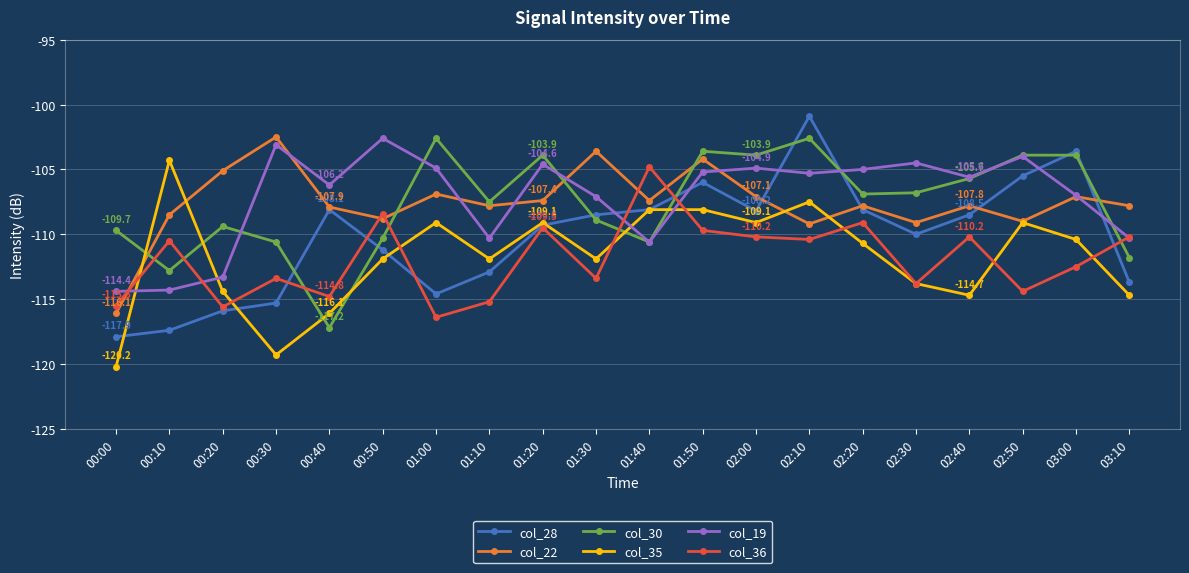

Is the value of col_30 at 02:00 greater than the value of col_36 at 00:10?

Yes